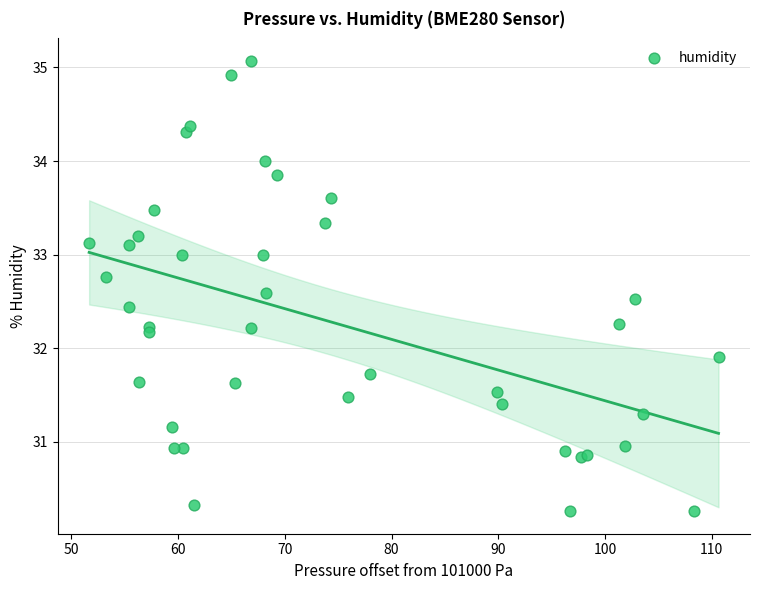

What Y value in the scatter plot is closest to 32?

31.9